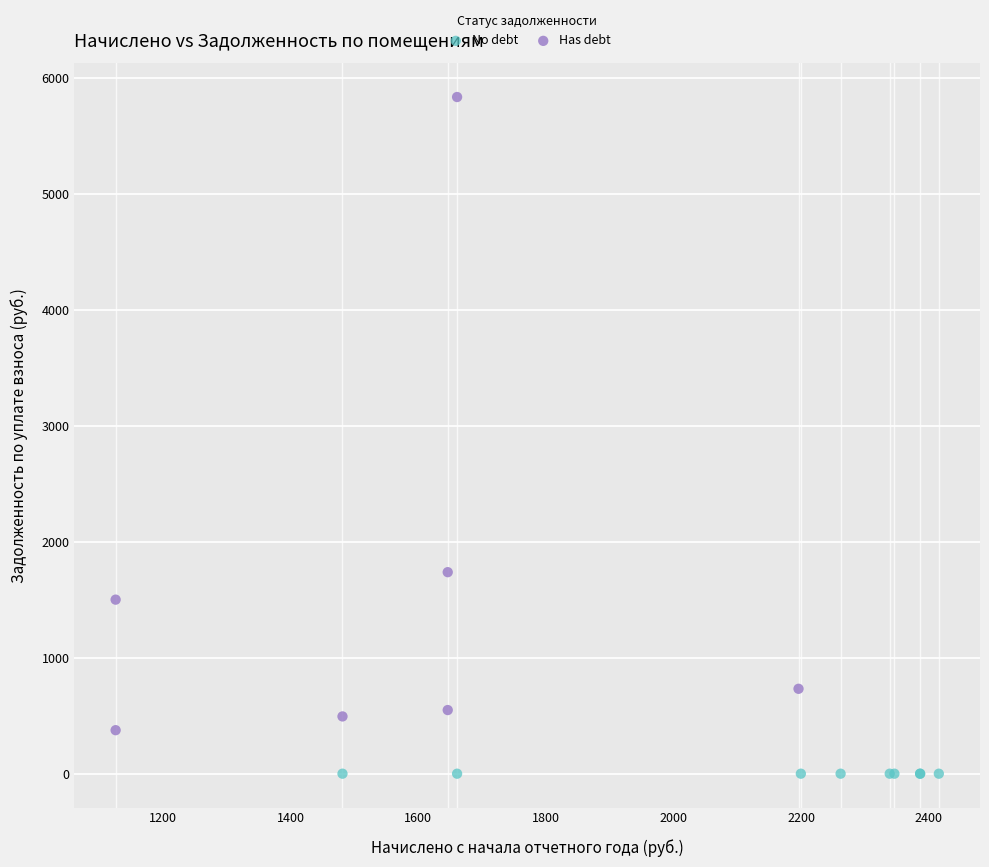

Which series reaches the maximum Y coordinate?

Has debt